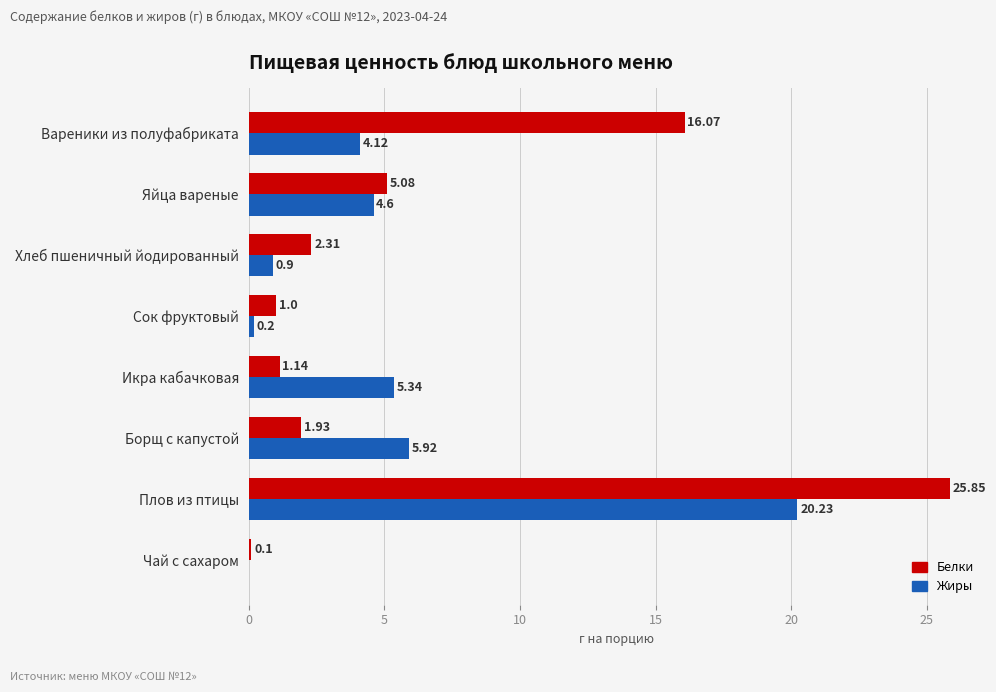

At which category is the sum across all series the highest?

Плов из птицы